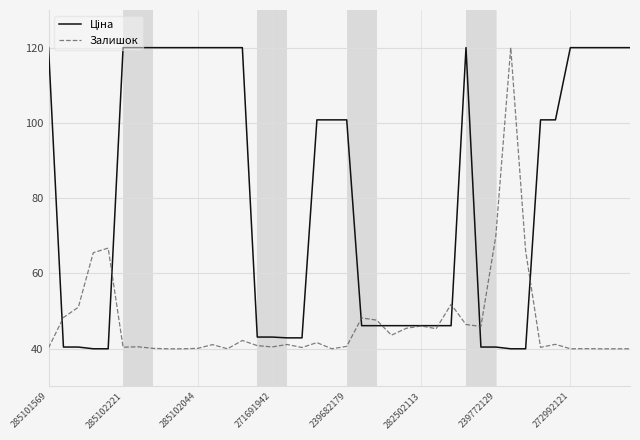

How many lines are shown in the chart?

2